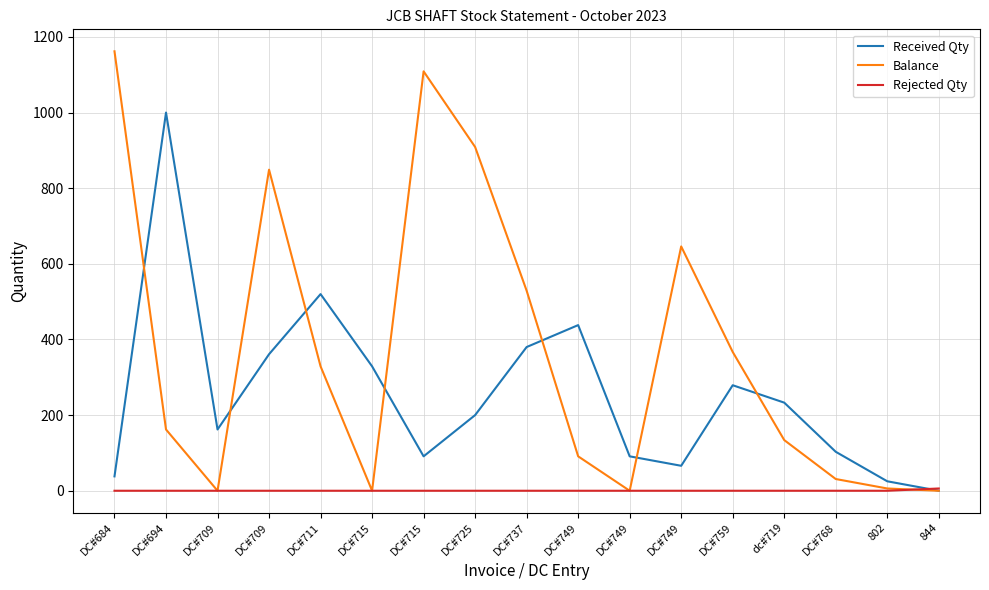

What are all the series names shown in the legend?

Received Qty, Balance, Rejected Qty